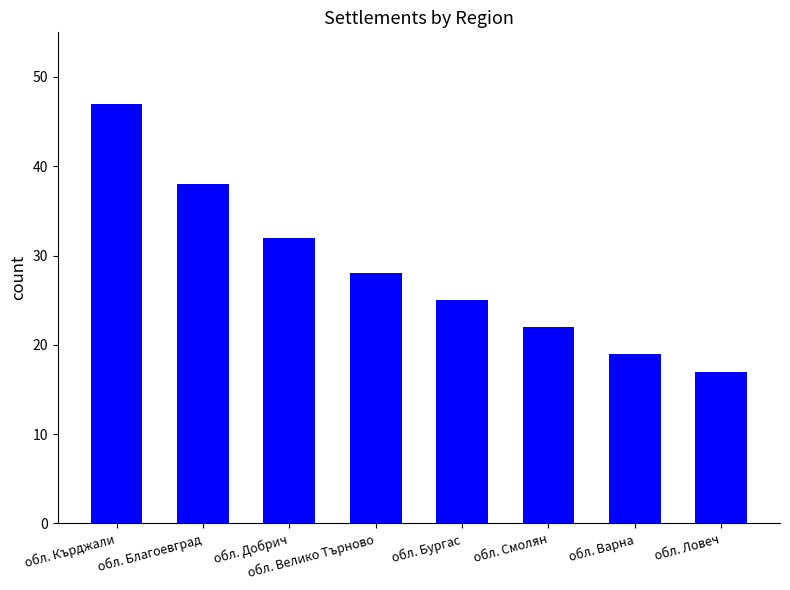

List the labels in order of value, smallest first.

обл. Ловеч, обл. Варна, обл. Смолян, обл. Бургас, обл. Велико Търново, обл. Добрич, обл. Благоевград, обл. Кърджали